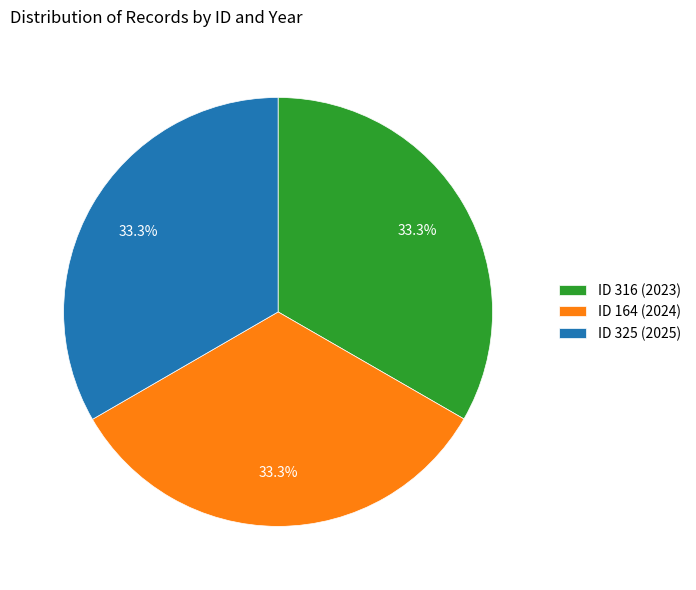

What is the ratio of the value at ID 316 (2023) to the value at ID 164 (2024)?

1.0